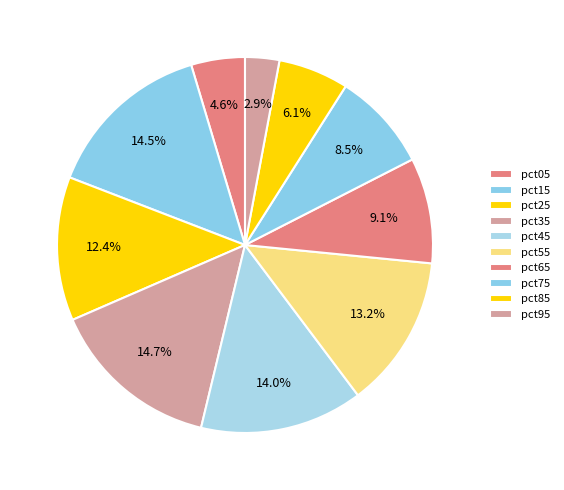

Is there a majority slice in this chart?

No